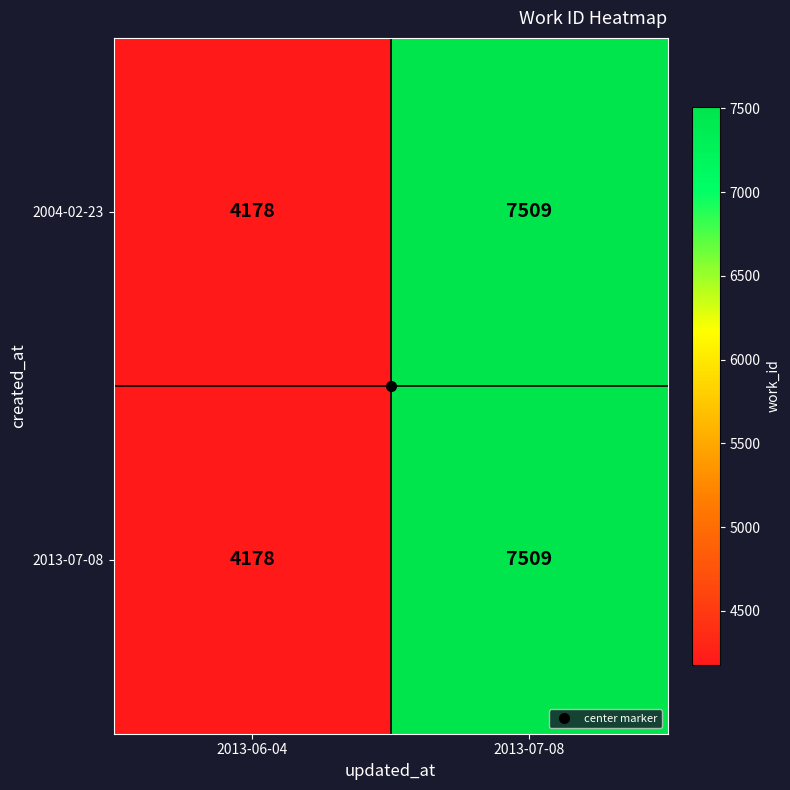

Rank the categories by 2013-07-08 value from lowest to highest.

2013-06-04, 2013-07-08